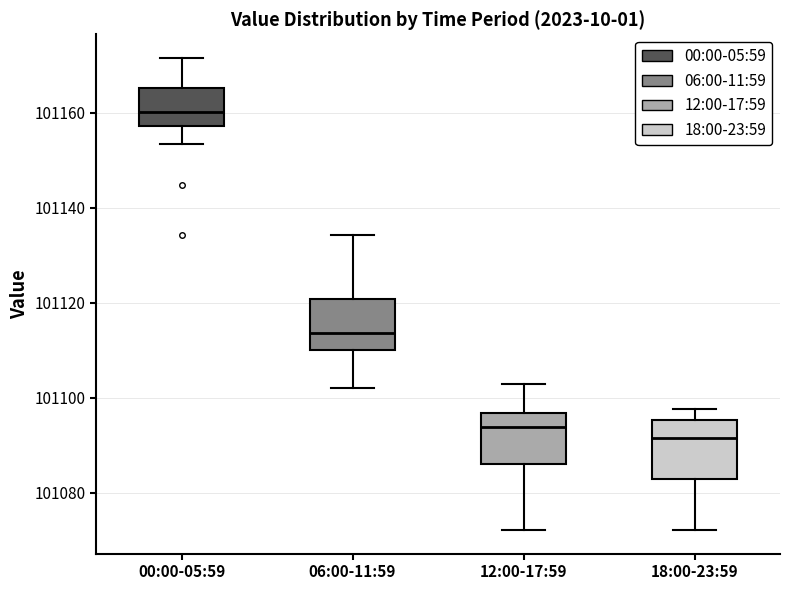

Which box's median line is the highest?

00:00-05:59